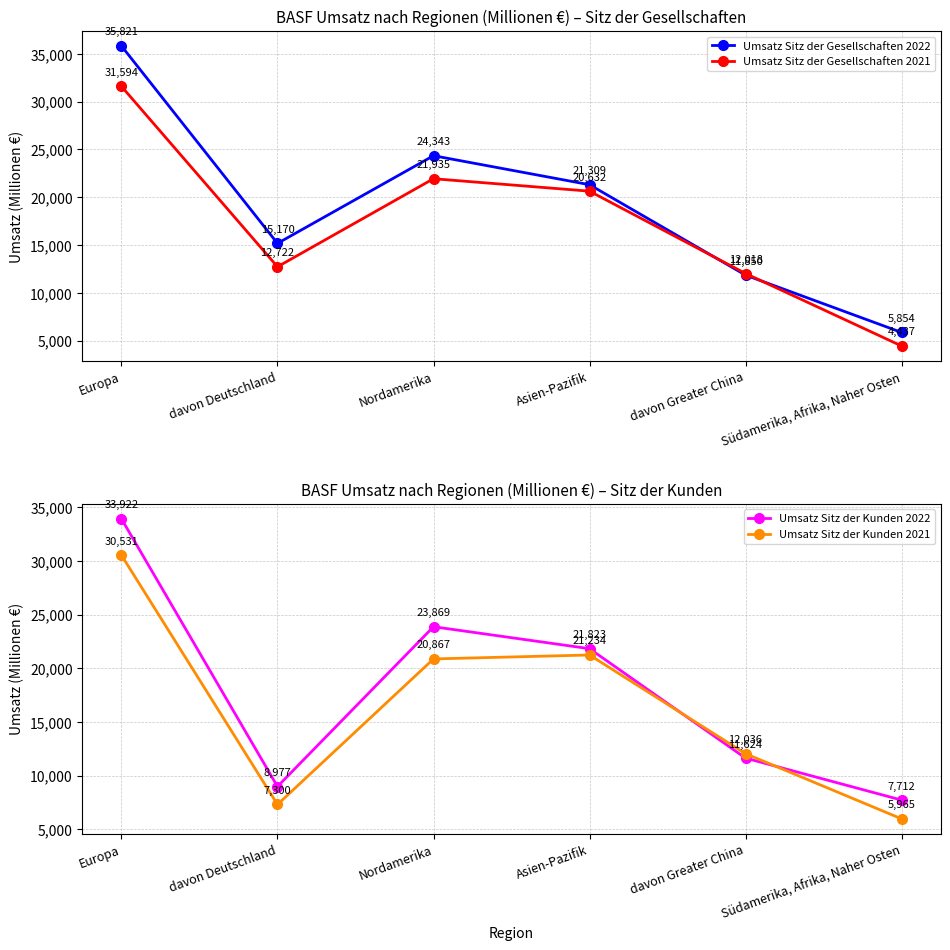

Reading left to right, list all the values displayed in this chart.

Umsatz Sitz der Gesellschaften 2022: 35821	15170	24343	21309	11850	5854
Umsatz Sitz der Gesellschaften 2021: 31594	12722	21935	20632	12018	4437
Umsatz Sitz der Kunden 2022: 33922	8977	23869	21823	11624	7712
Umsatz Sitz der Kunden 2021: 30531	7300	20867	21234	12036	5965